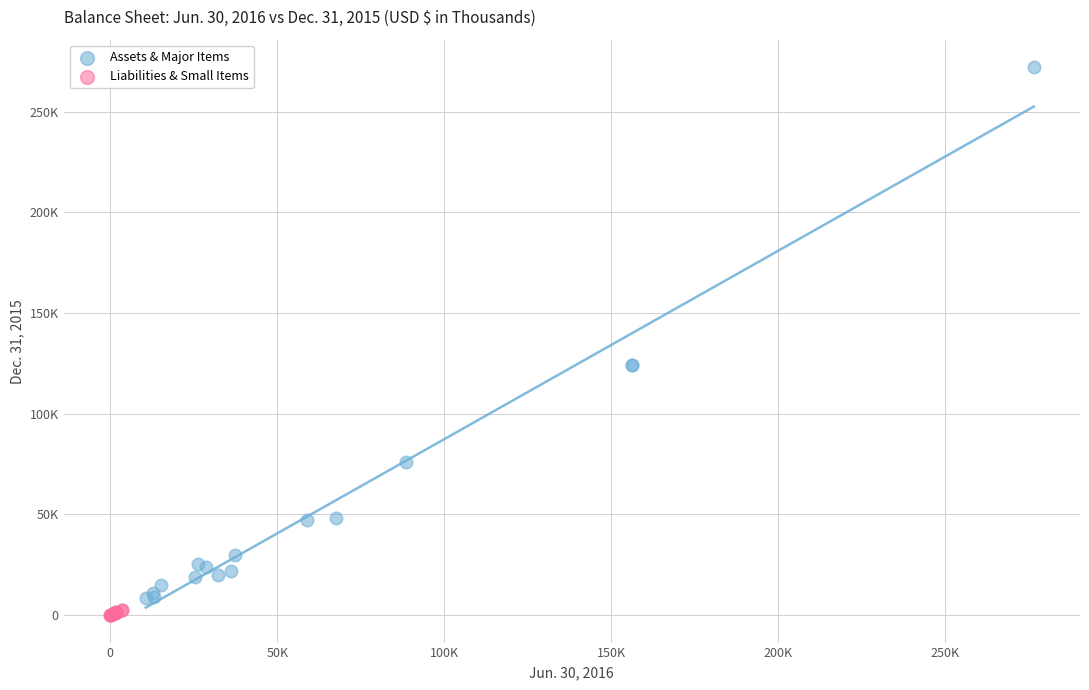

Which series reaches the minimum Y coordinate?

Liabilities & Small Items